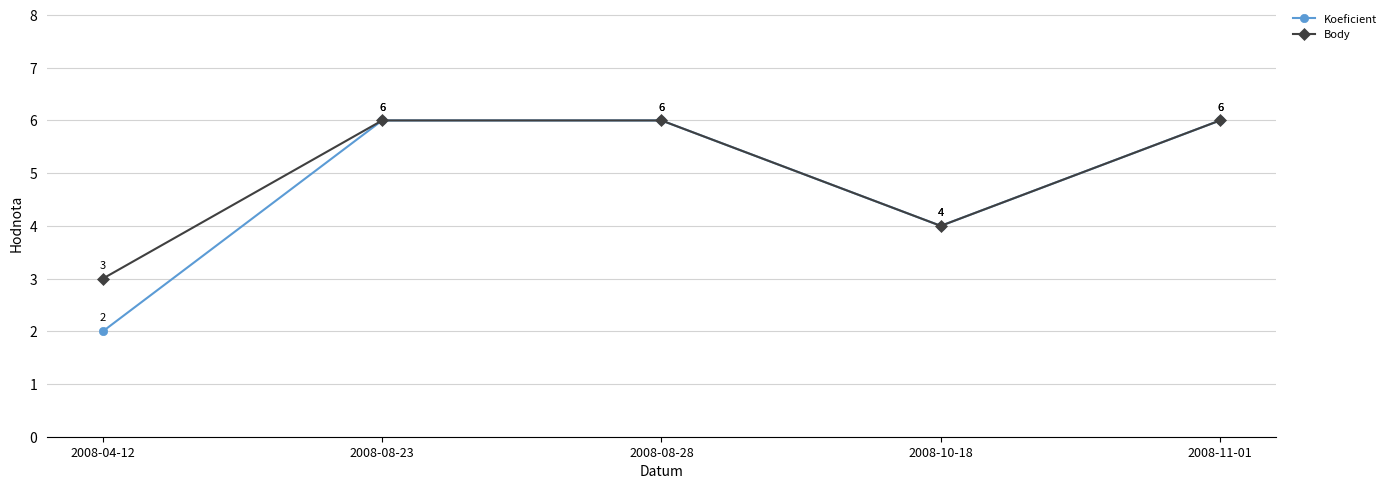

Reading left to right, list all the values displayed in this chart.

Koeficient: 2	6	6	4	6
Body: 3	6	6	4	6